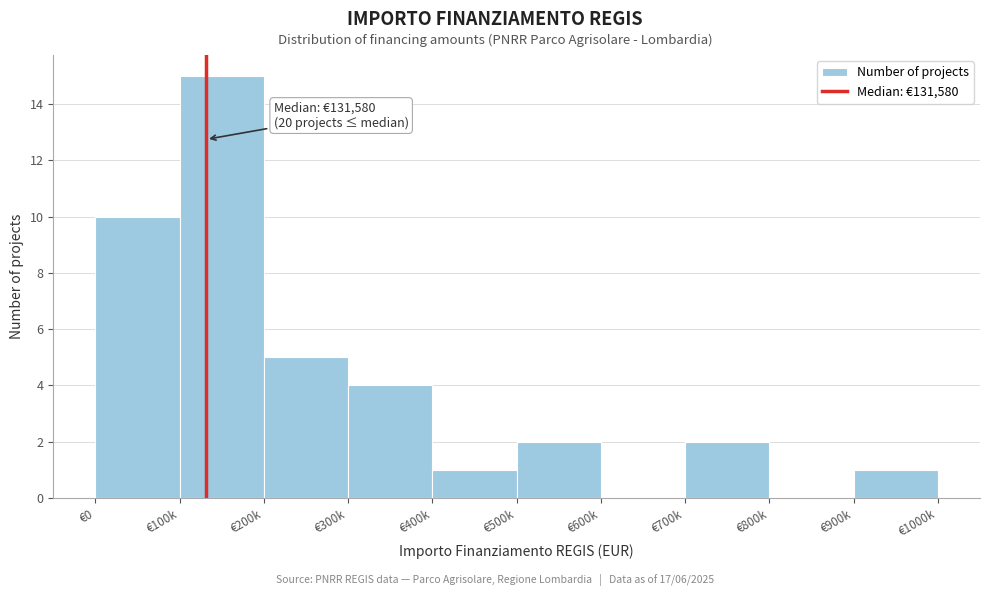

Reading right to left, extract all data points from this chart.

€900k=1	€800k=0	€700k=2	€600k=0	€500k=2	€400k=1	€300k=4	€200k=5	€100k=15	€0=10